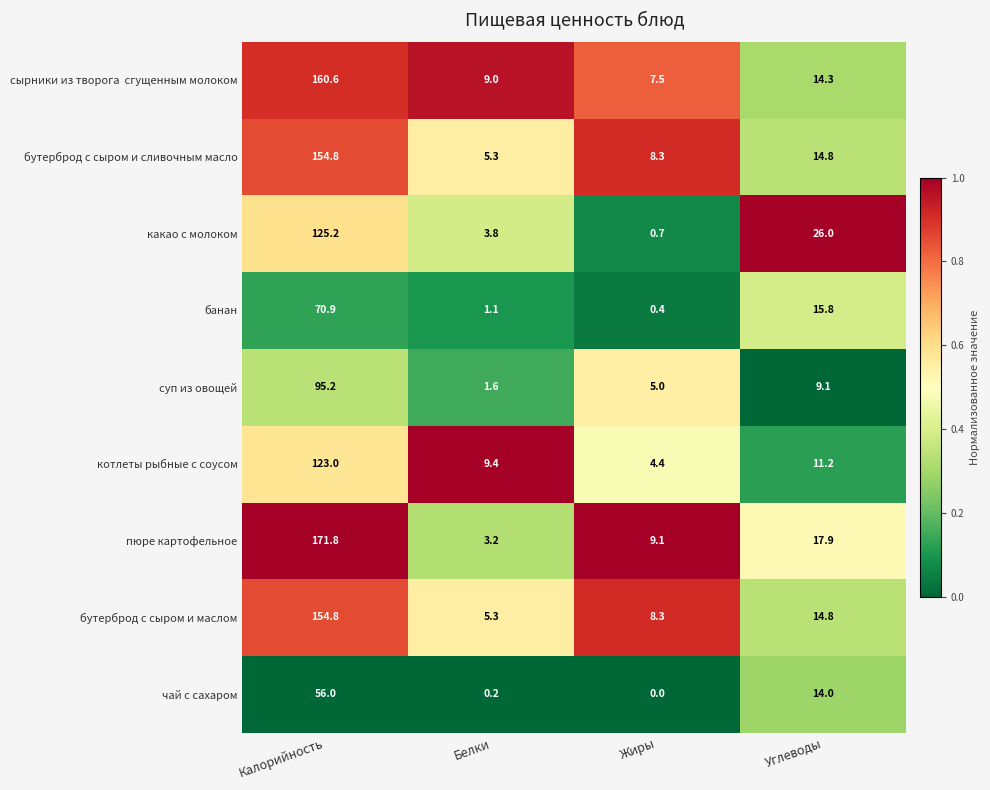

What is the maximum value for чай с сахаром?

56.0